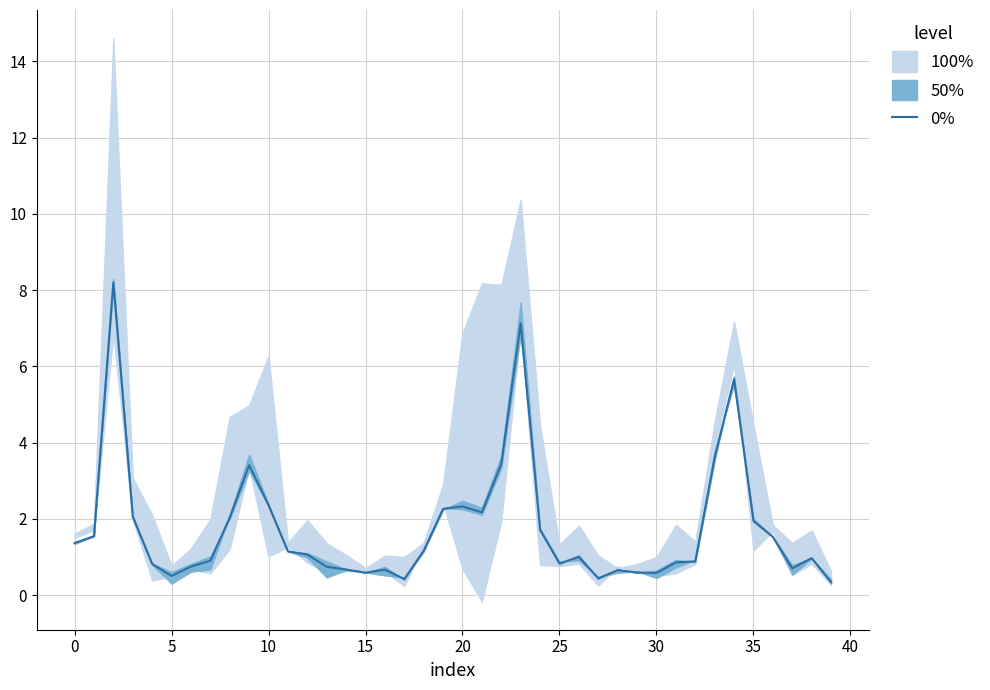

How many interior local valleys (lower than both neighbors) does the data have?

8